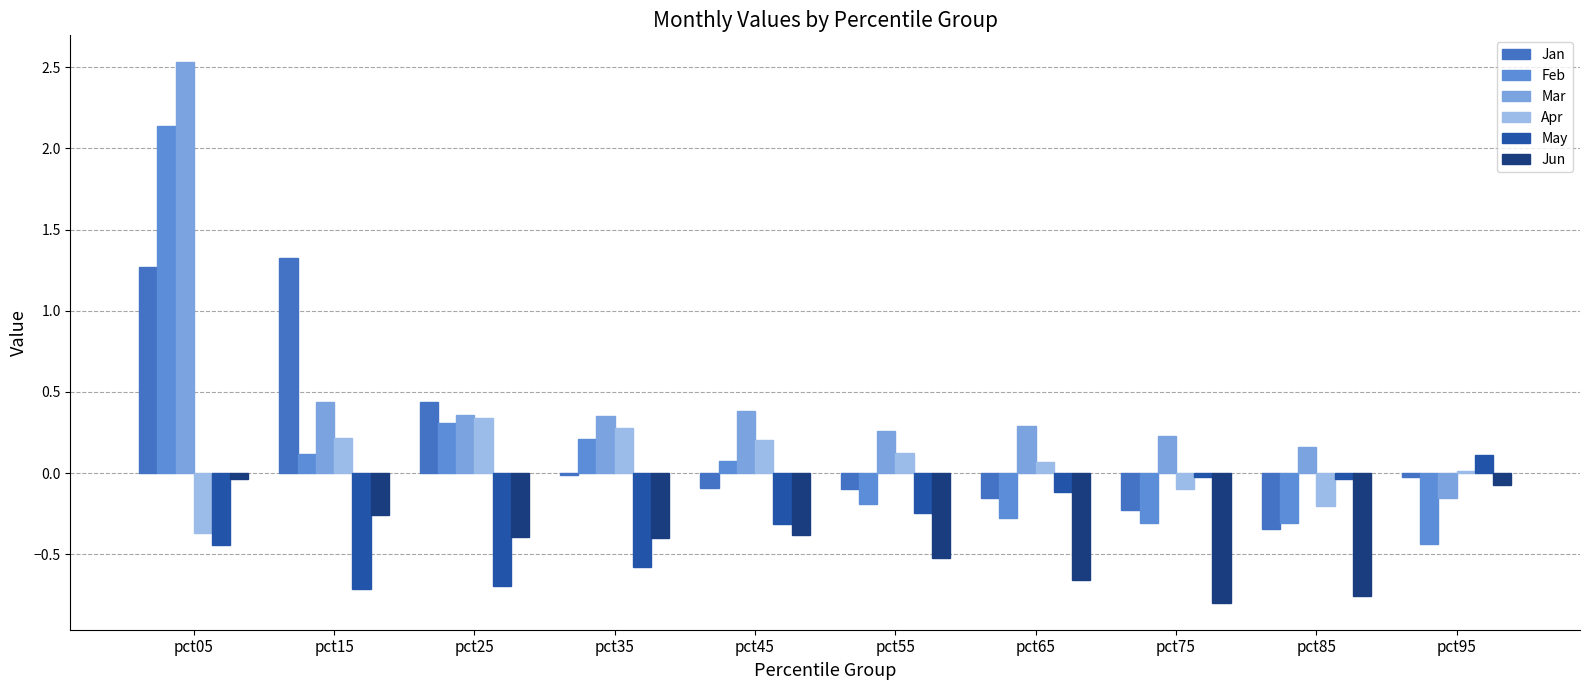

What is the highest value of the May series?

0.1